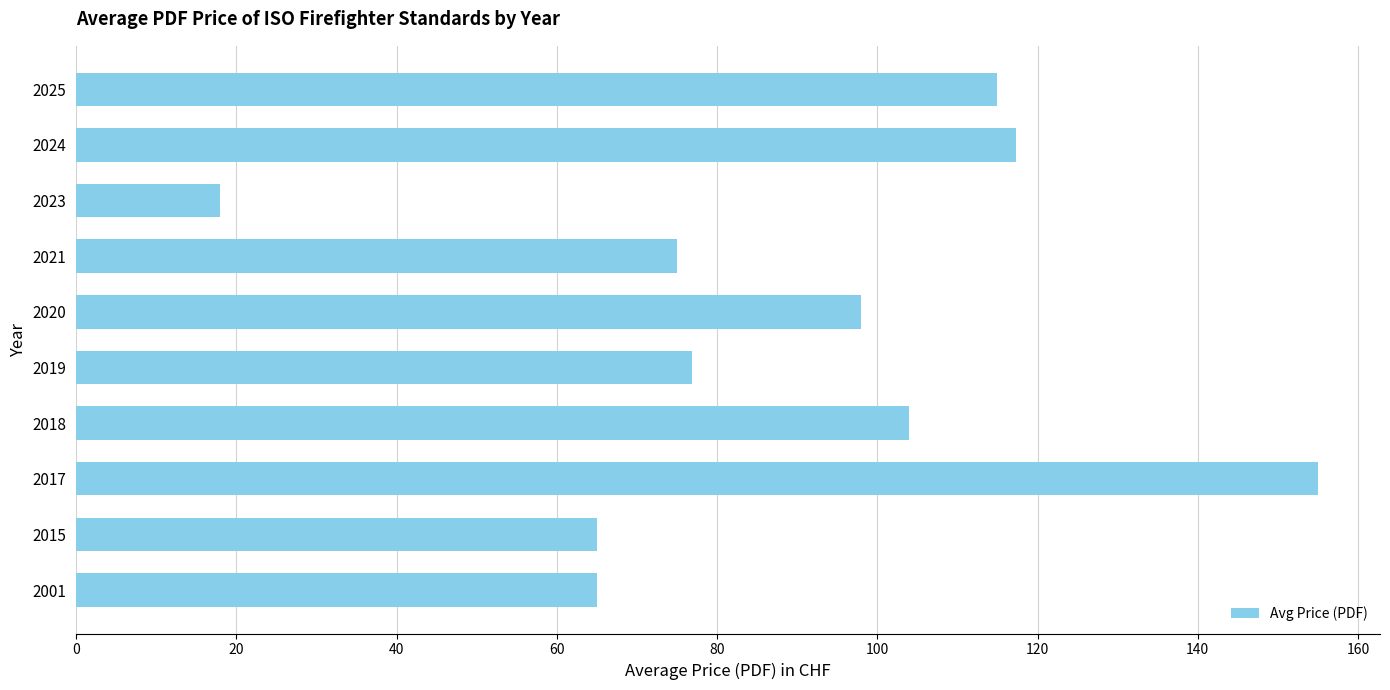

Reading bottom to top, what are all the values shown in this chart?

65.0	65.0	155.0	103.9	76.8	98.0	75.0	18.0	117.3	115.0